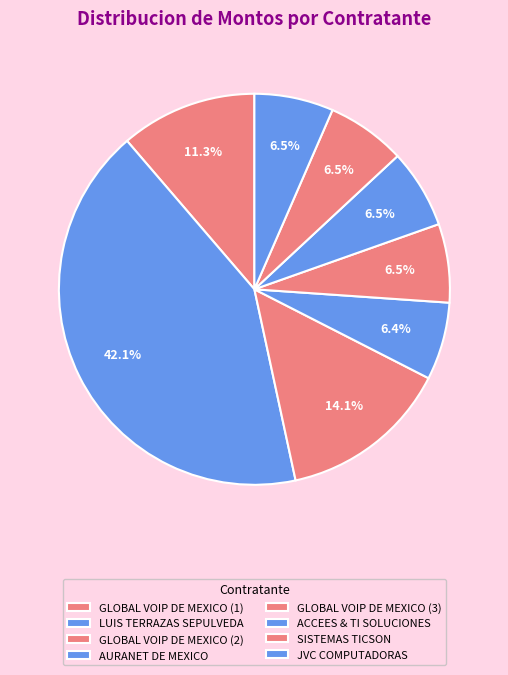

To the nearest percent, what portion does GLOBAL VOIP DE MEXICO (3) represent?

7%